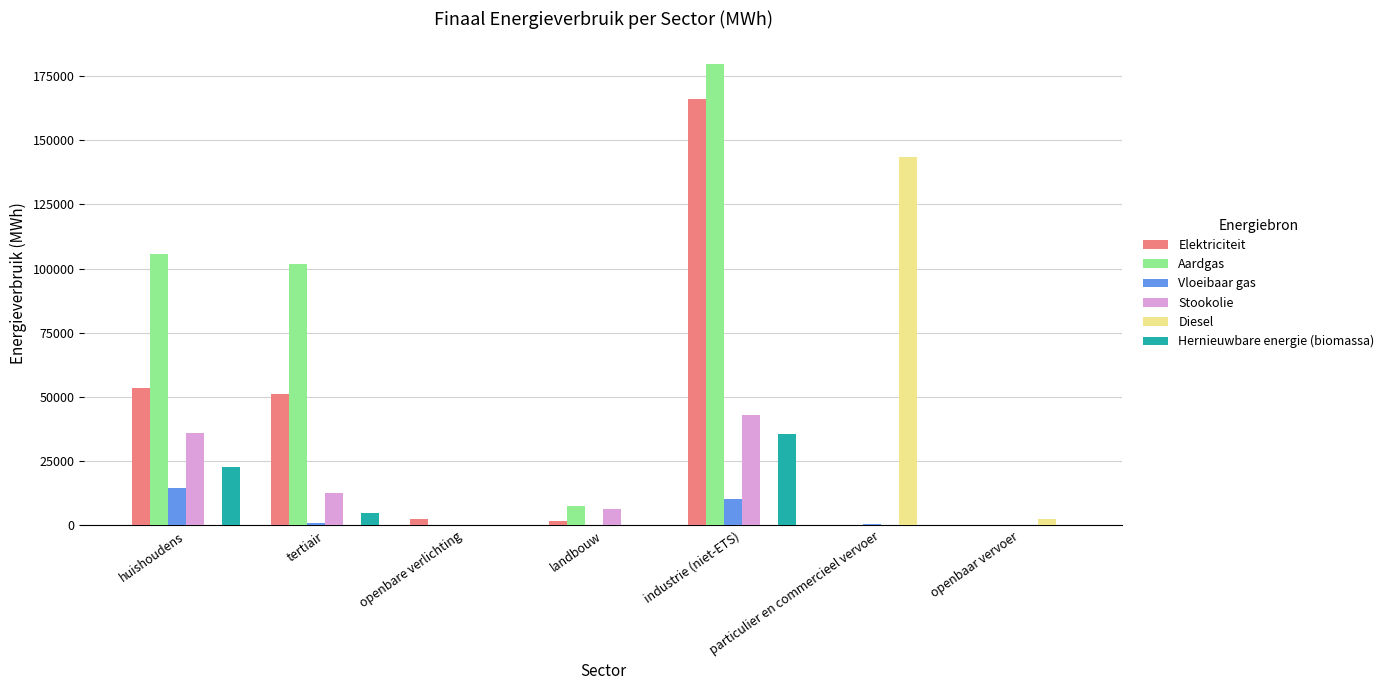

The value of Aardgas at industrie (niet-ETS) is 179541.2. True or false?

True